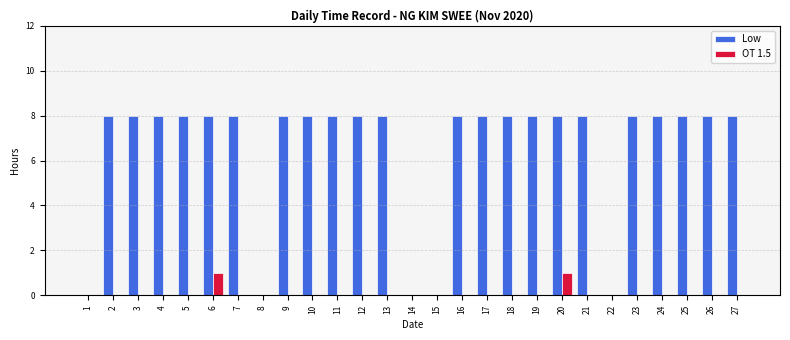

Between 8 and 19, which series saw the biggest shift?

Low